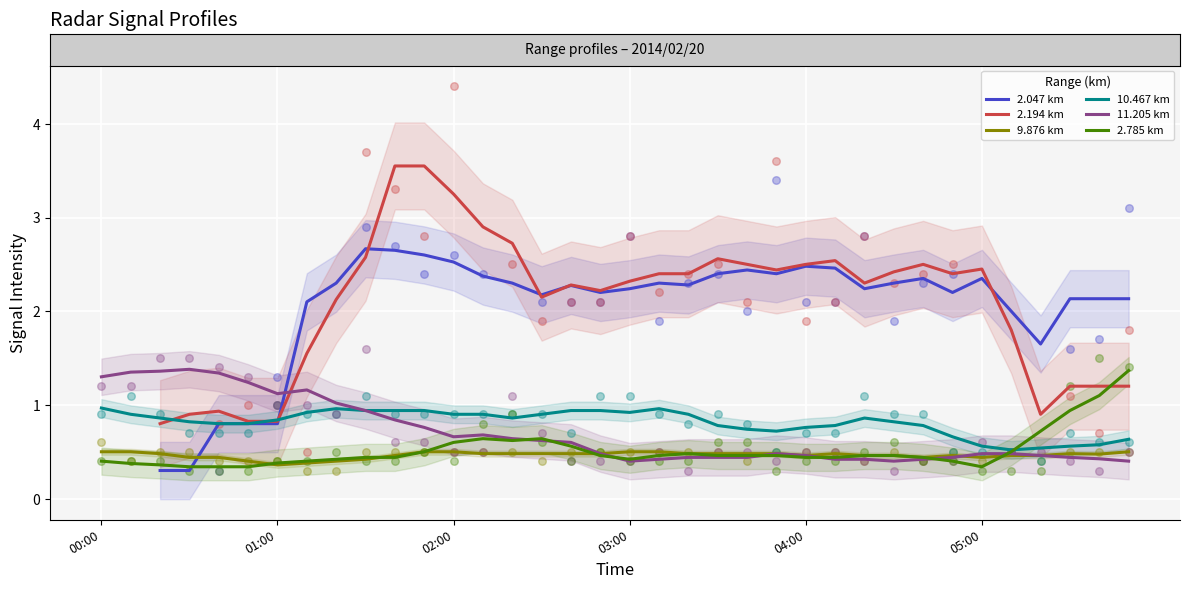

Which series contains the lowest Y value?

2.785 km